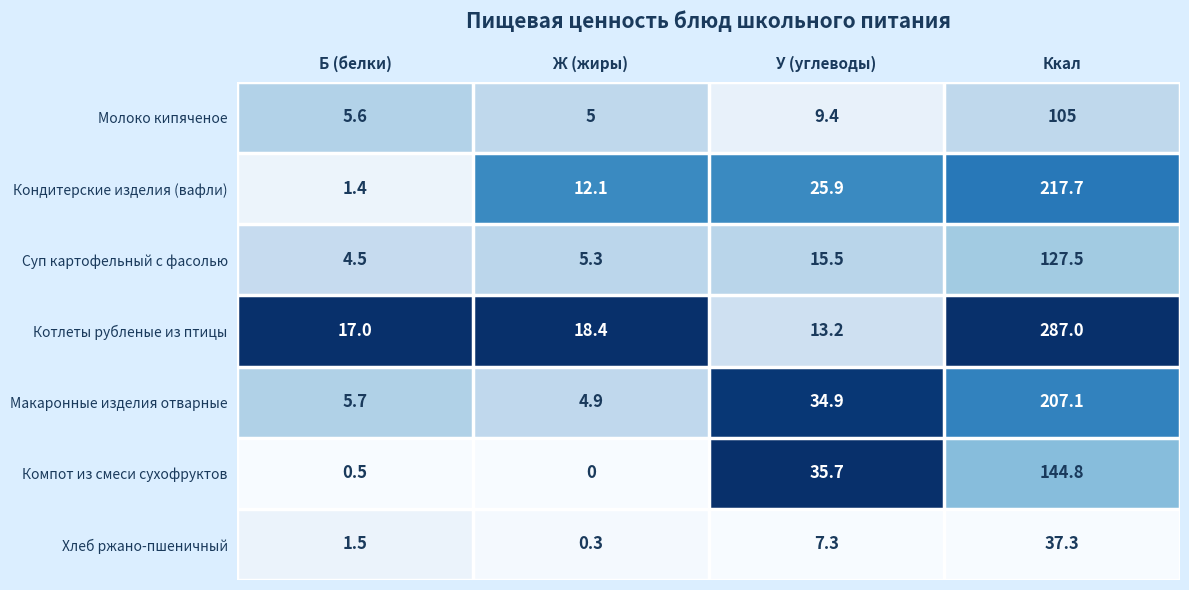

Reading left to right, list all the values displayed in this chart.

Молоко кипяченое: Б (белки)=5.6	Ж (жиры)=5.0	У (углеводы)=9.4	Ккал=105.0
Кондитерские изделия (вафли): Б (белки)=1.4	Ж (жиры)=12.1	У (углеводы)=25.9	Ккал=217.7
Суп картофельный с фасолью: Б (белки)=4.5	Ж (жиры)=5.3	У (углеводы)=15.5	Ккал=127.5
Котлеты рубленые из птицы: Б (белки)=17.0	Ж (жиры)=18.4	У (углеводы)=13.2	Ккал=287.0
Макаронные изделия отварные: Б (белки)=5.7	Ж (жиры)=4.9	У (углеводы)=34.9	Ккал=207.1
Компот из смеси сухофруктов: Б (белки)=0.5	Ж (жиры)=0.0	У (углеводы)=35.7	Ккал=144.8
Хлеб ржано-пшеничный: Б (белки)=1.5	Ж (жиры)=0.3	У (углеводы)=7.3	Ккал=37.3